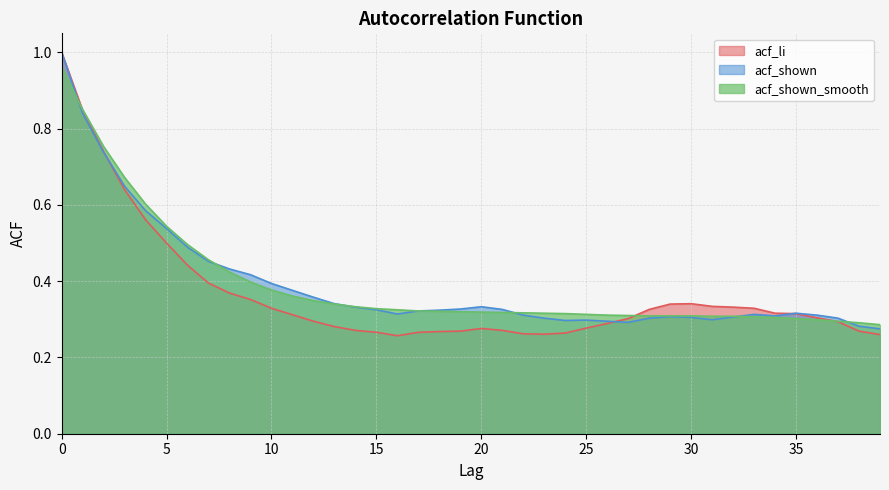

Reading left to right, transcribe all the data shown in this chart.

acf_li: 0=1.0	1=0.8	2=0.7	3=0.6	4=0.6	5=0.5	6=0.4	7=0.4	8=0.4	9=0.4	10=0.3	11=0.3	12=0.3	13=0.3	14=0.3	15=0.3	16=0.3	17=0.3	18=0.3	19=0.3	20=0.3	21=0.3	22=0.3	23=0.3	24=0.3	25=0.3	26=0.3	27=0.3	28=0.3	29=0.3	30=0.3	31=0.3	32=0.3	33=0.3	34=0.3	35=0.3	36=0.3	37=0.3	38=0.3	39=0.3
acf_shown: 0=1.0	1=0.8	2=0.7	3=0.6	4=0.6	5=0.5	6=0.5	7=0.5	8=0.4	9=0.4	10=0.4	11=0.4	12=0.4	13=0.3	14=0.3	15=0.3	16=0.3	17=0.3	18=0.3	19=0.3	20=0.3	21=0.3	22=0.3	23=0.3	24=0.3	25=0.3	26=0.3	27=0.3	28=0.3	29=0.3	30=0.3	31=0.3	32=0.3	33=0.3	34=0.3	35=0.3	36=0.3	37=0.3	38=0.3	39=0.3
acf_shown_smooth: 0=1.0	1=0.8	2=0.8	3=0.7	4=0.6	5=0.5	6=0.5	7=0.5	8=0.4	9=0.4	10=0.4	11=0.4	12=0.3	13=0.3	14=0.3	15=0.3	16=0.3	17=0.3	18=0.3	19=0.3	20=0.3	21=0.3	22=0.3	23=0.3	24=0.3	25=0.3	26=0.3	27=0.3	28=0.3	29=0.3	30=0.3	31=0.3	32=0.3	33=0.3	34=0.3	35=0.3	36=0.3	37=0.3	38=0.3	39=0.3